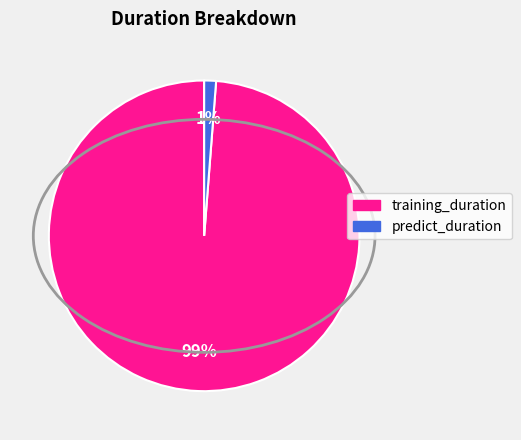

How many slices are in this pie chart?

2